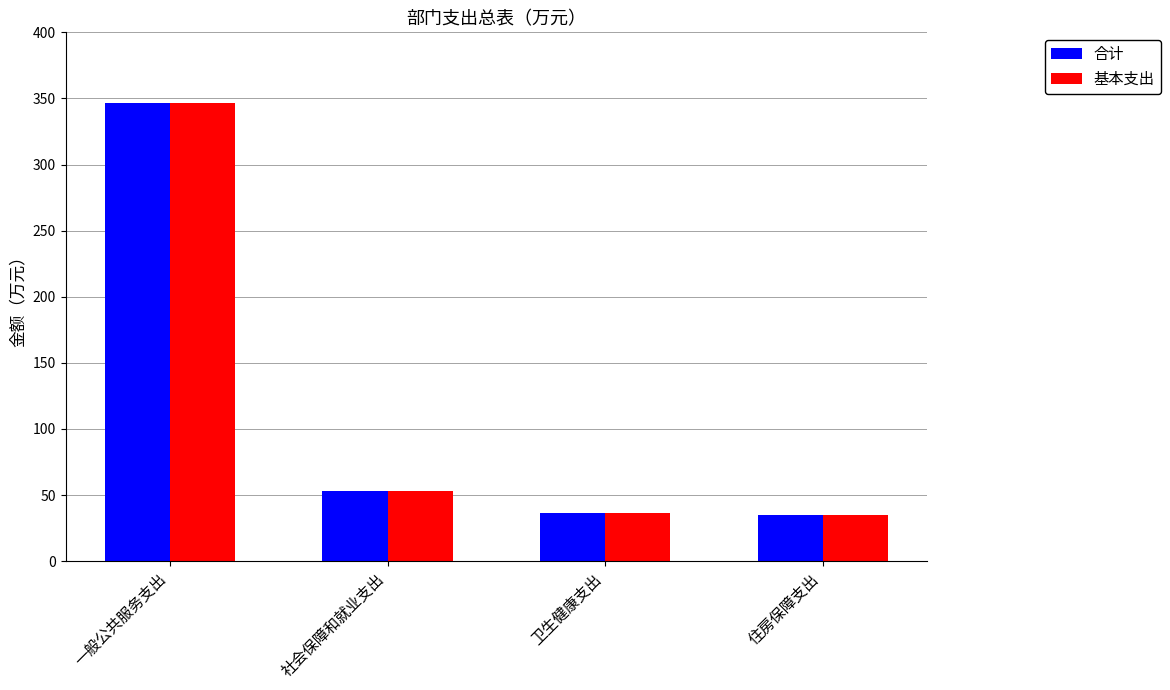

What is the minimum value shown in the chart?

34.7